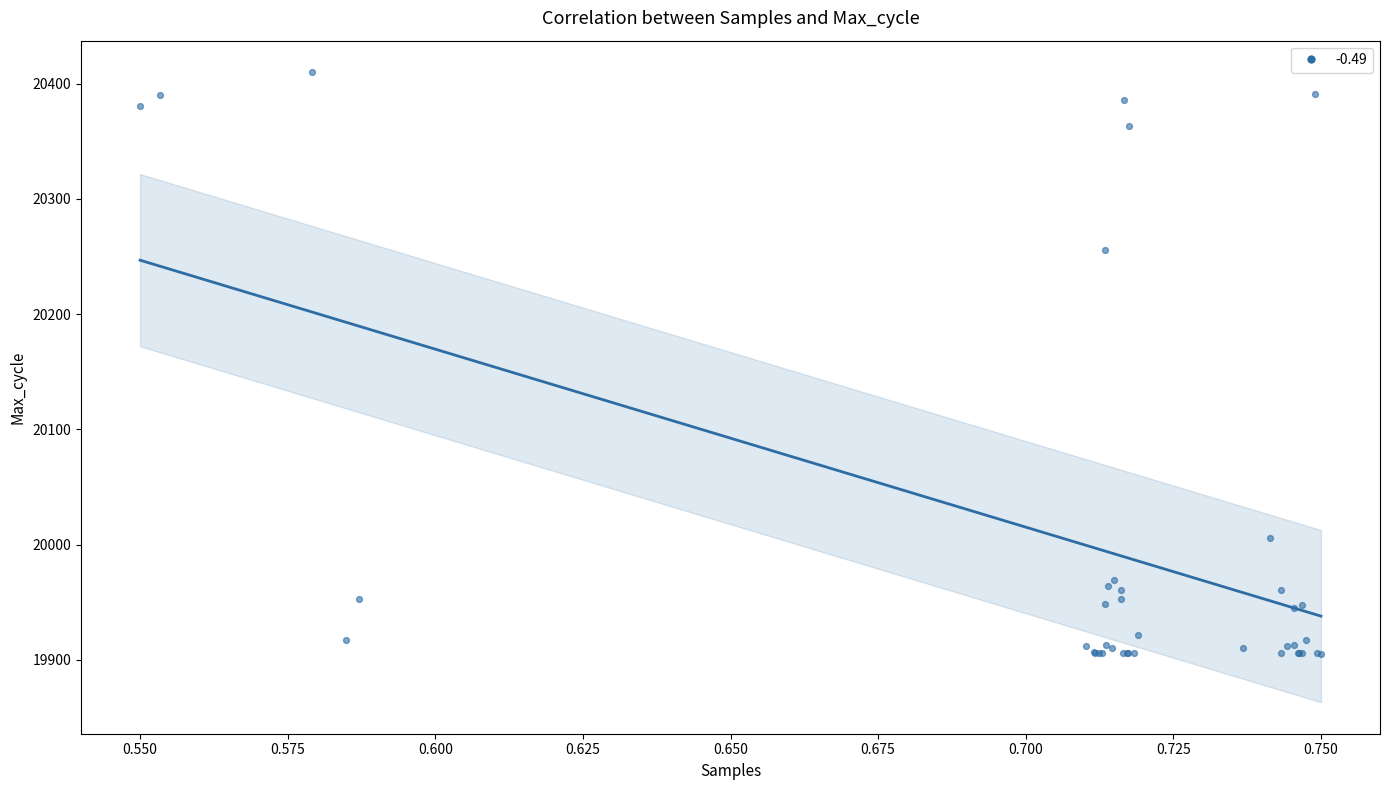

What Y value in the scatter plot is closest to 20157?

20256